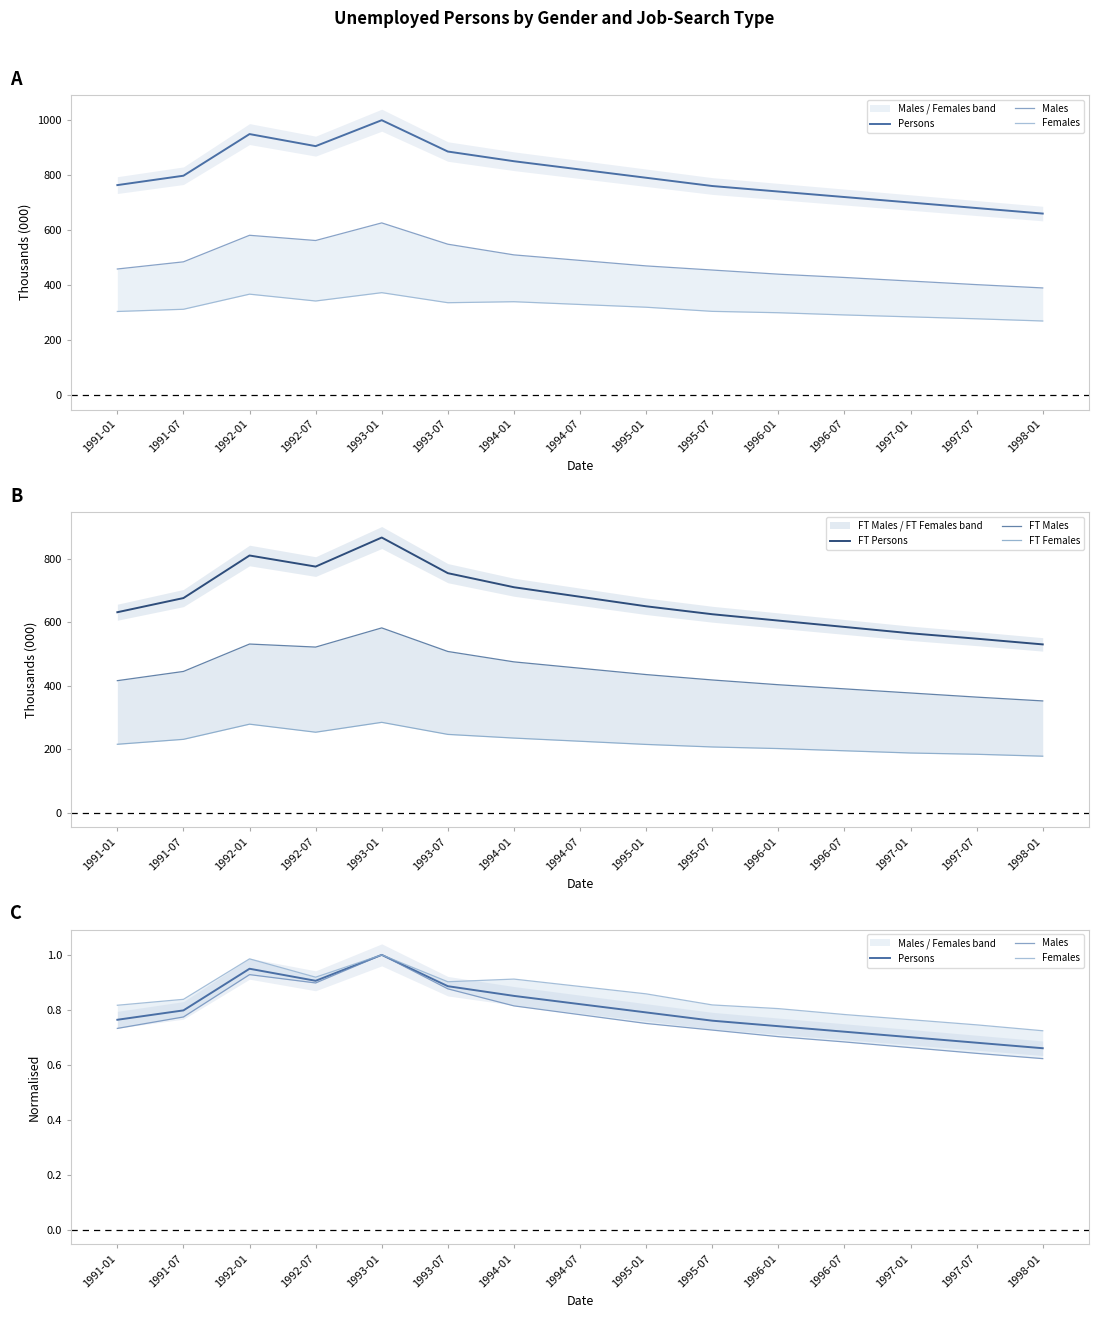

At which label is Persons closest to 0?

1998-01